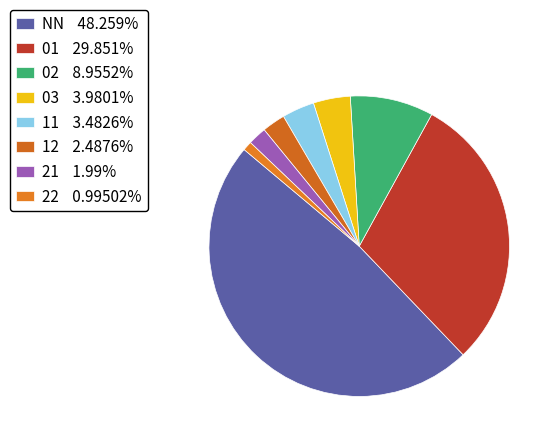

Is it true that 02 is 18% of the pie?

False